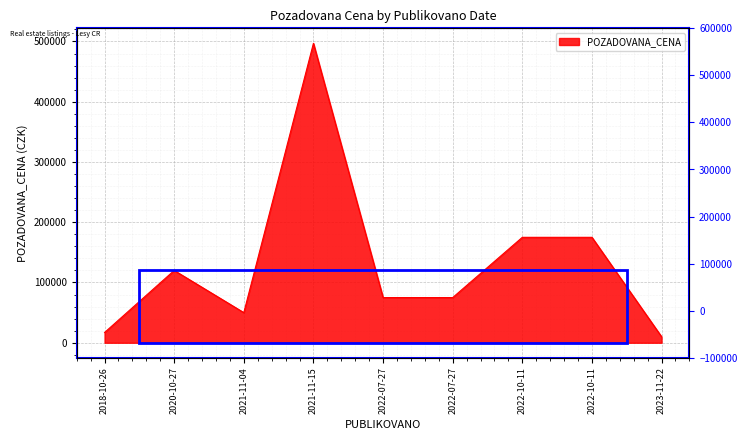

What is the sum of all values?

1194000